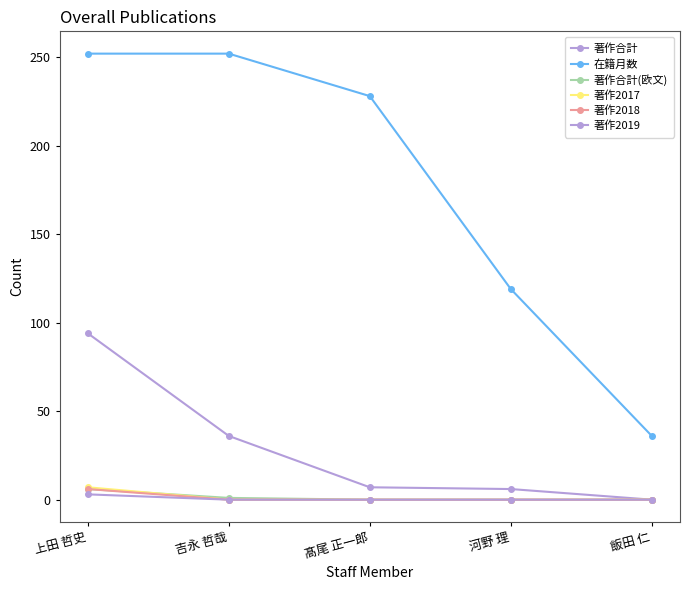

What is the label of the 2nd point from the left?

吉永 哲哉